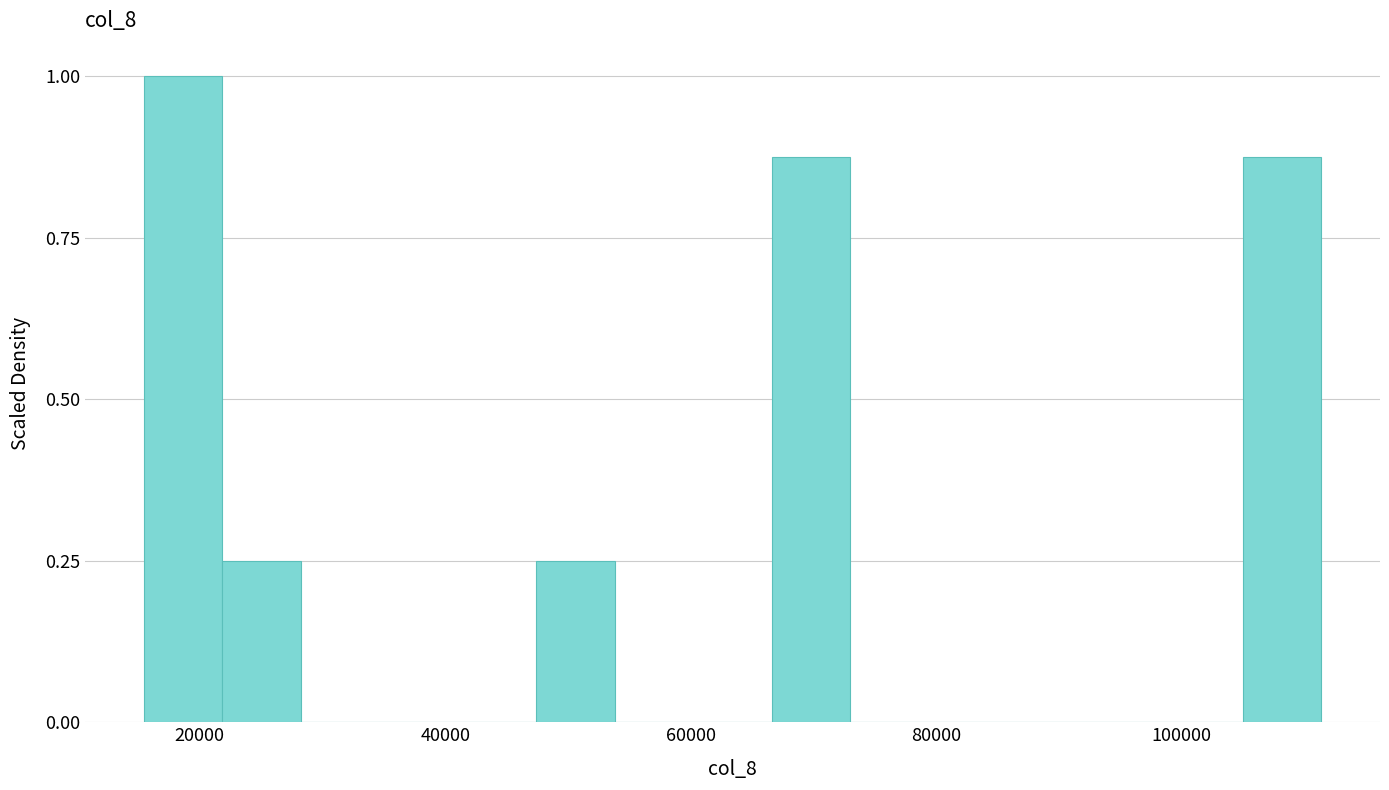

Around what value on the x-axis is the tallest bar? Give the approximate position of its centre, as read against the axis.

18000